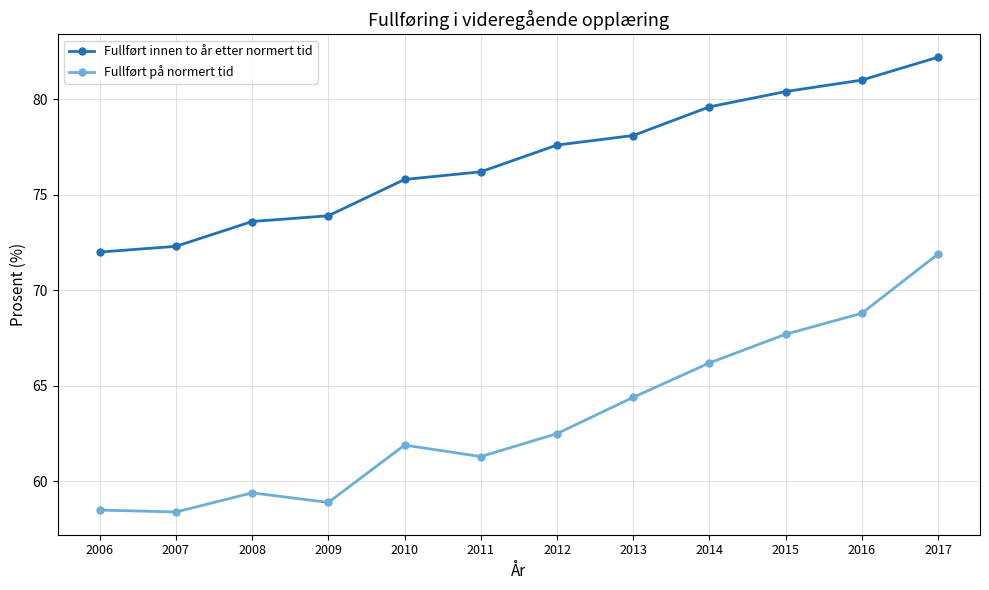

What is the value of the Fullført innen to år etter normert tid point at the 4th from the left?

73.9